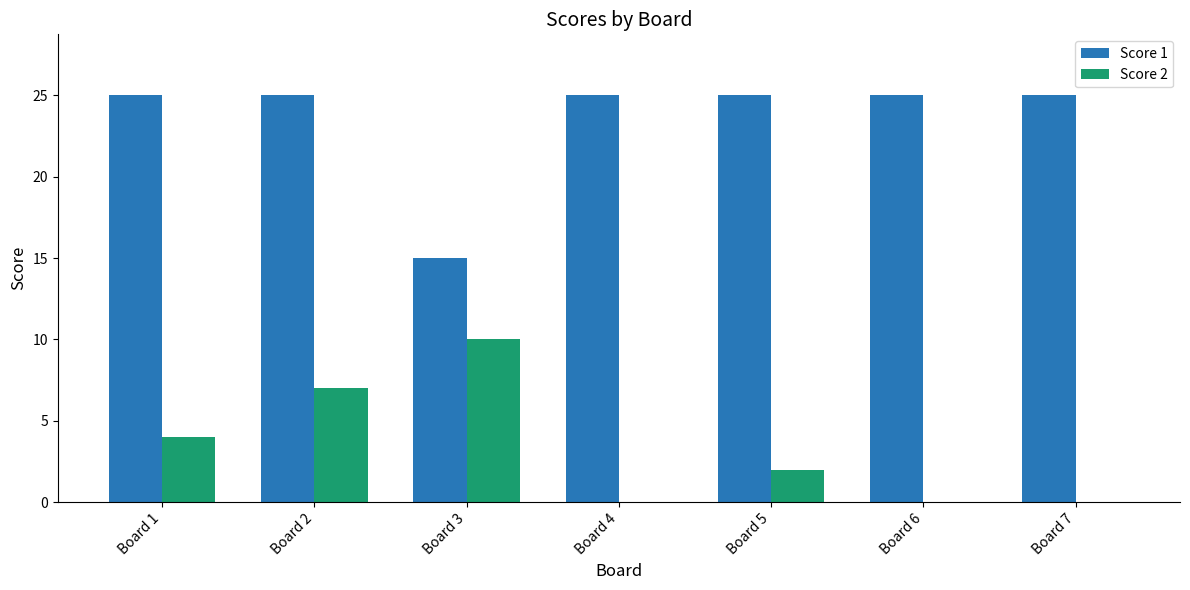

How many categories are shown in the chart?

7